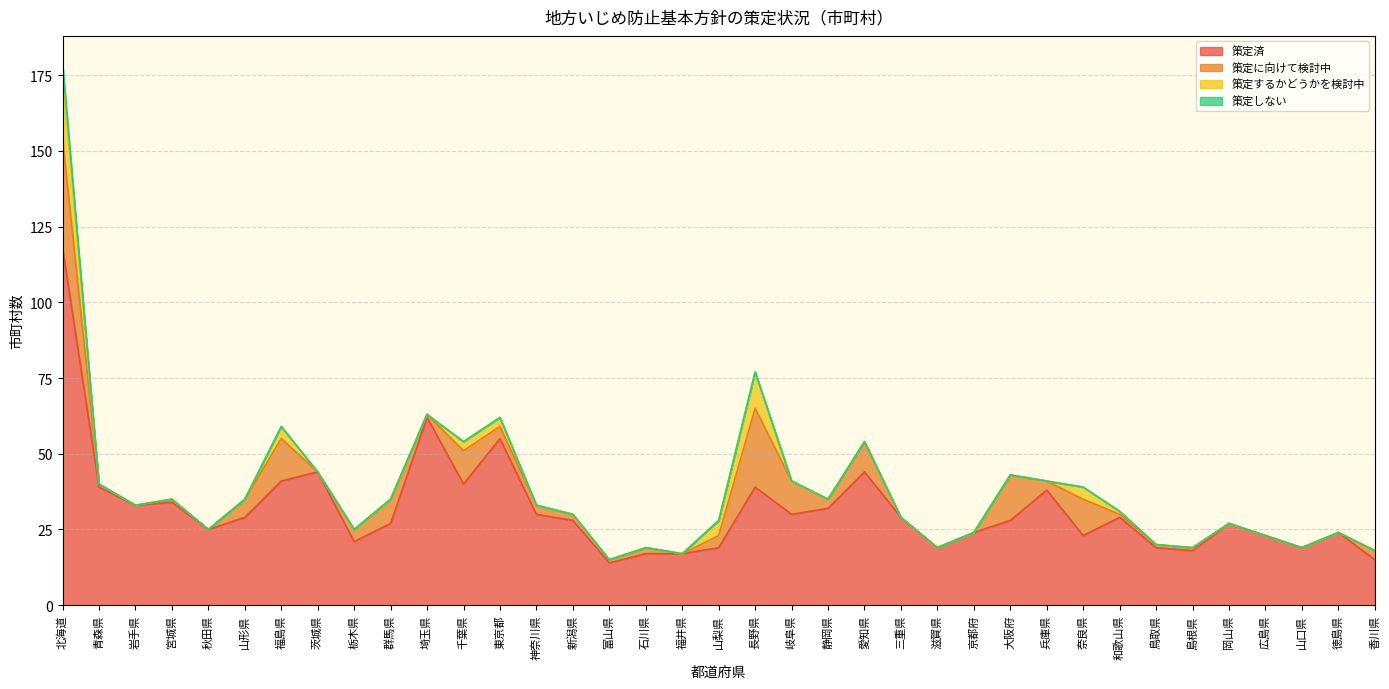

What is the total value across all series at 岩手県?

33